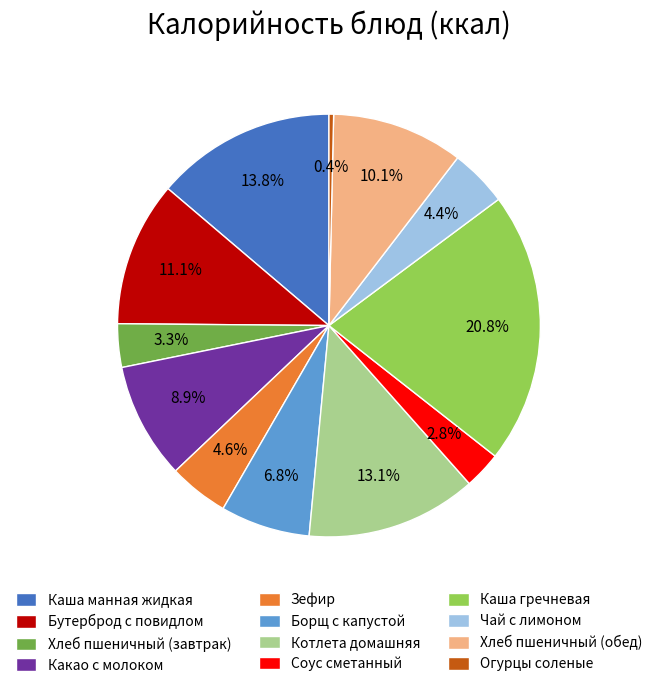

What is the ratio of the value at Какао с молоком to the value at Каша гречневая?

0.4